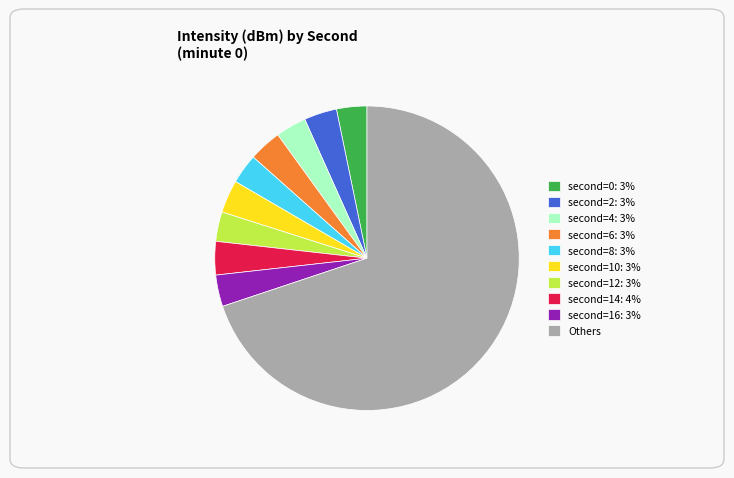

What is the largest slice in the pie chart?

Others